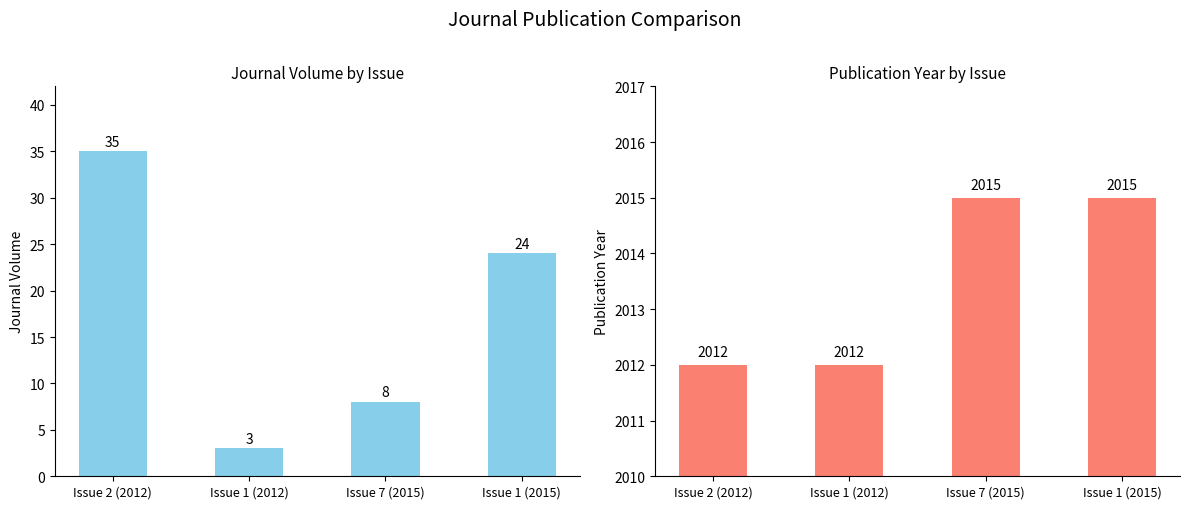

Is it true that Journal Volume equals 1 at Issue 1 (2012)?

False